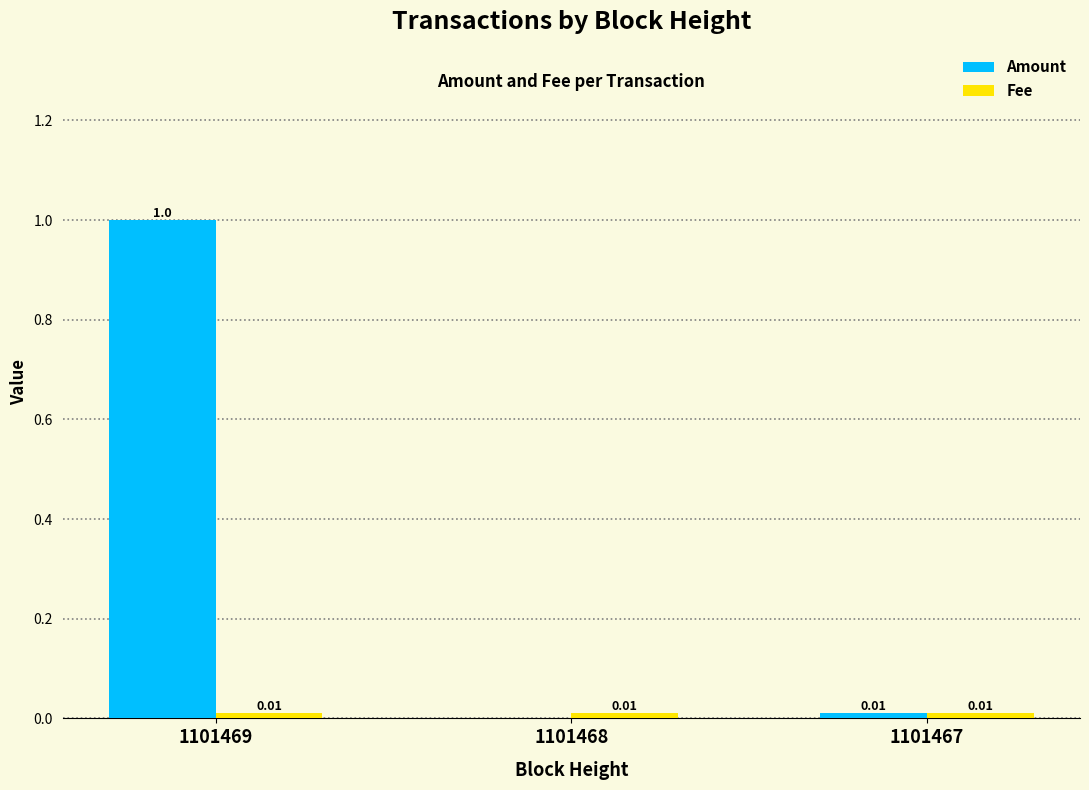

What is the sum of all Amount values?

1.0